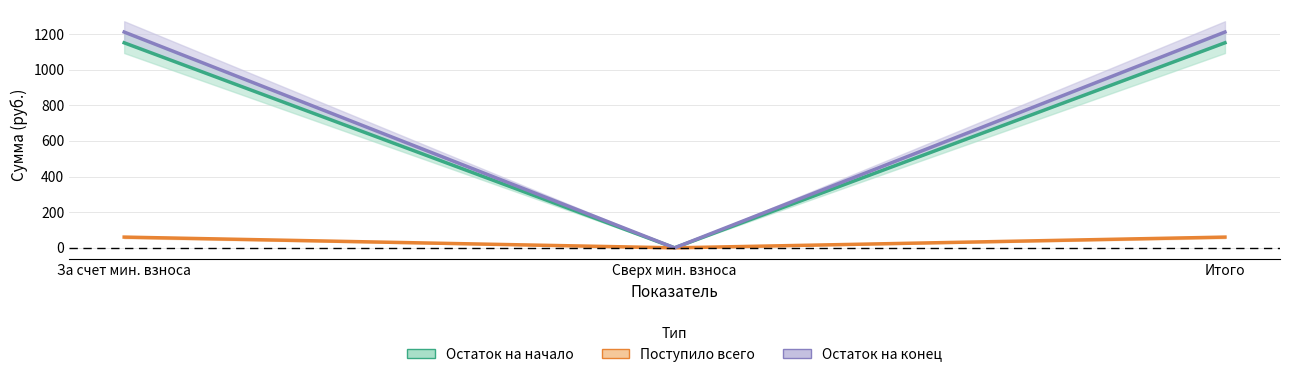

What is the approximate value of Остаток на начало at Итого?

1150.5